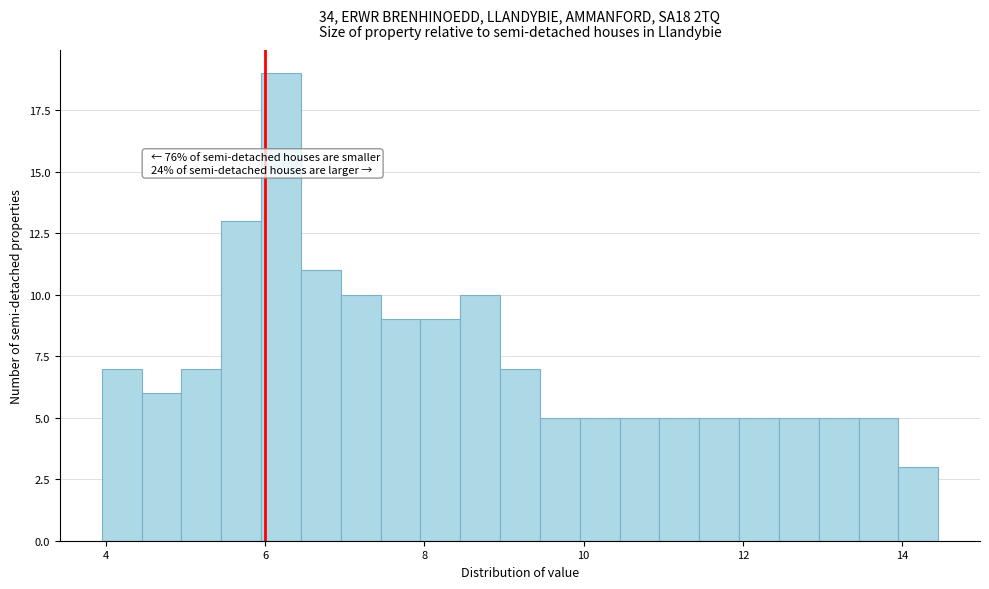

Around what value on the x-axis is the tallest bar? Give the approximate position of its centre, as read against the axis.

6.2